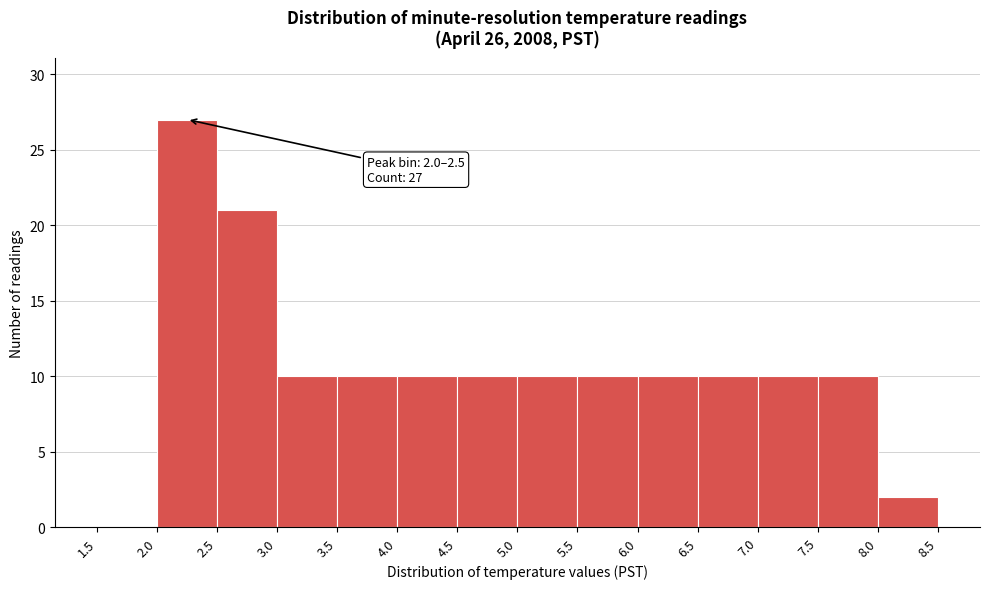

Over which range of the x-axis is the bar tallest?

2.0 to 2.5